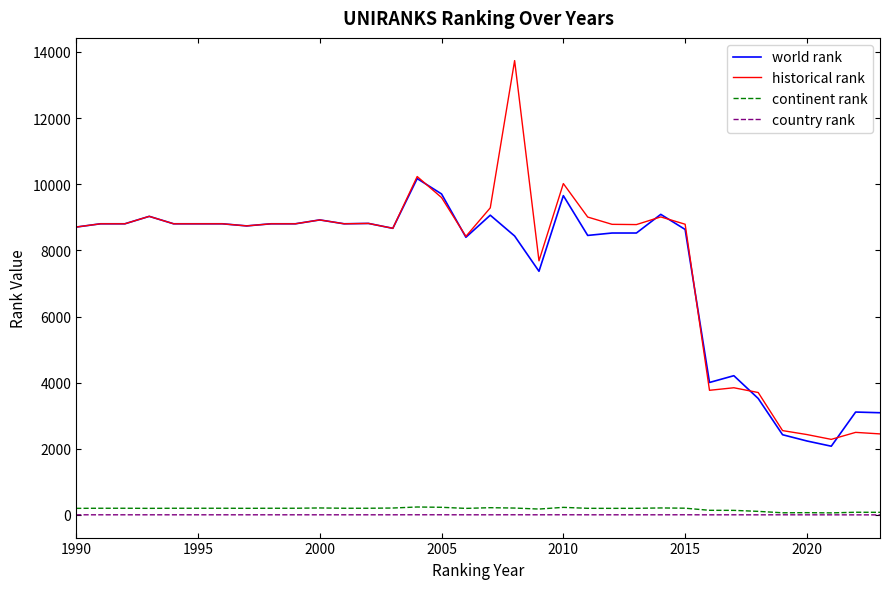

Count the country rank values in the range 5 to 6.

28